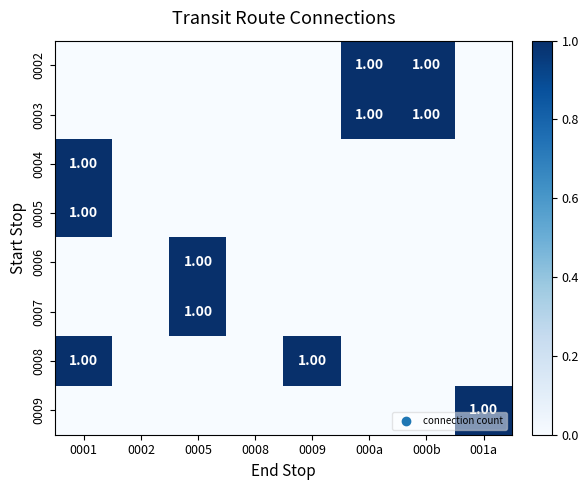

At which category is the sum across all series the highest?

0001